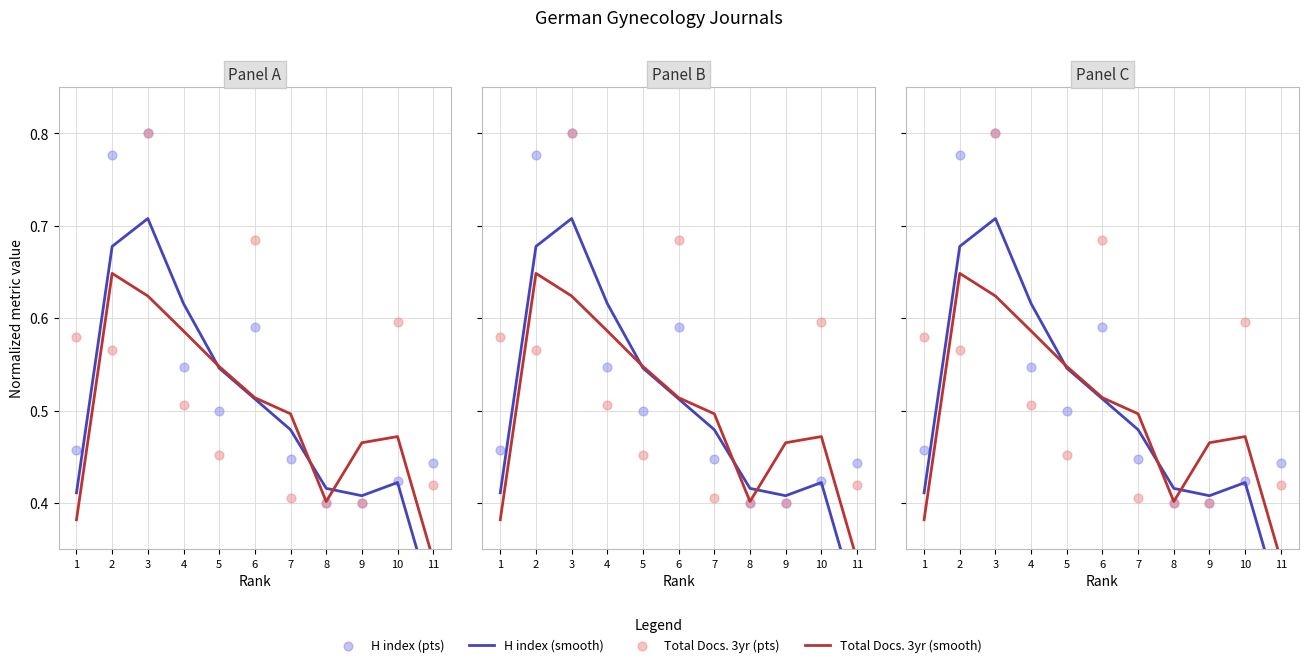

Which series has the largest total across all categories?

Total Docs. (3years) (pts)